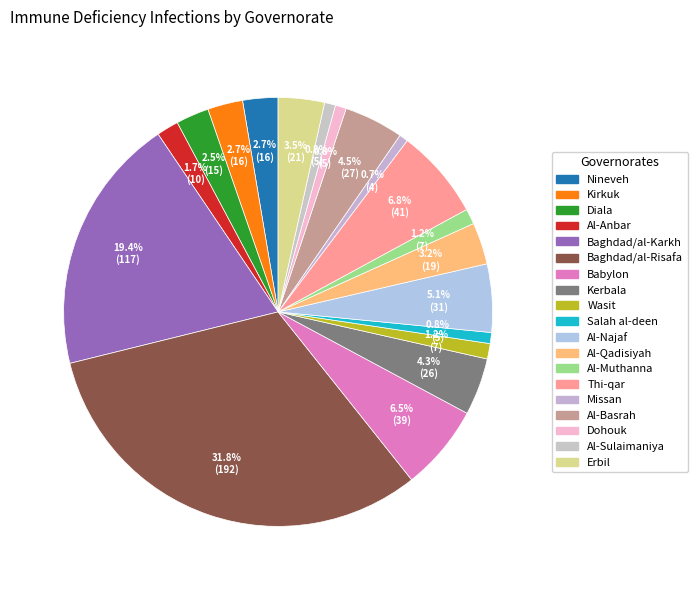

How many segments does this pie chart have?

19